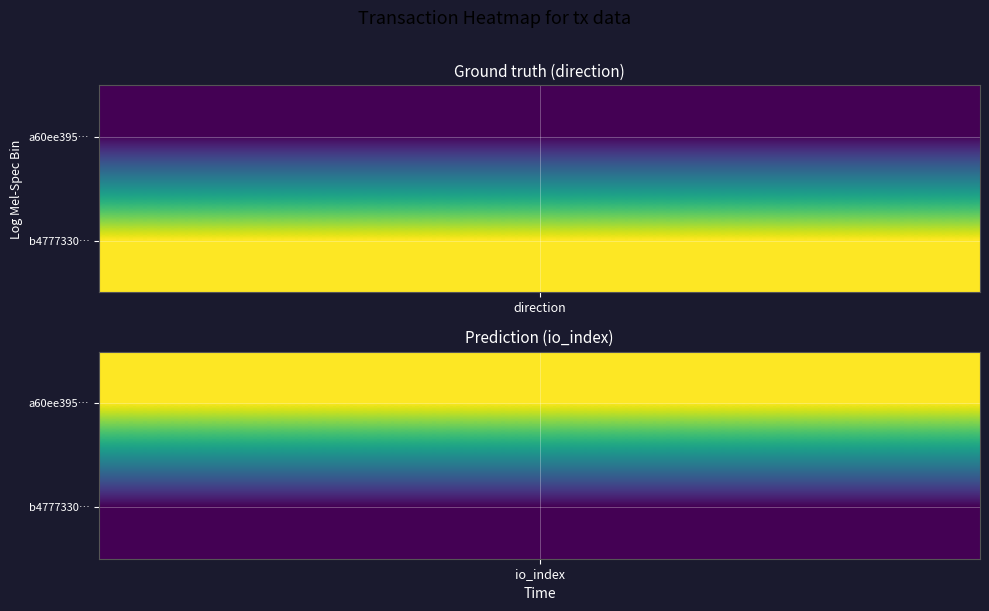

What is the sum of all a60ee395763c7f396a81fedcb5d8c41137e323a values?

151